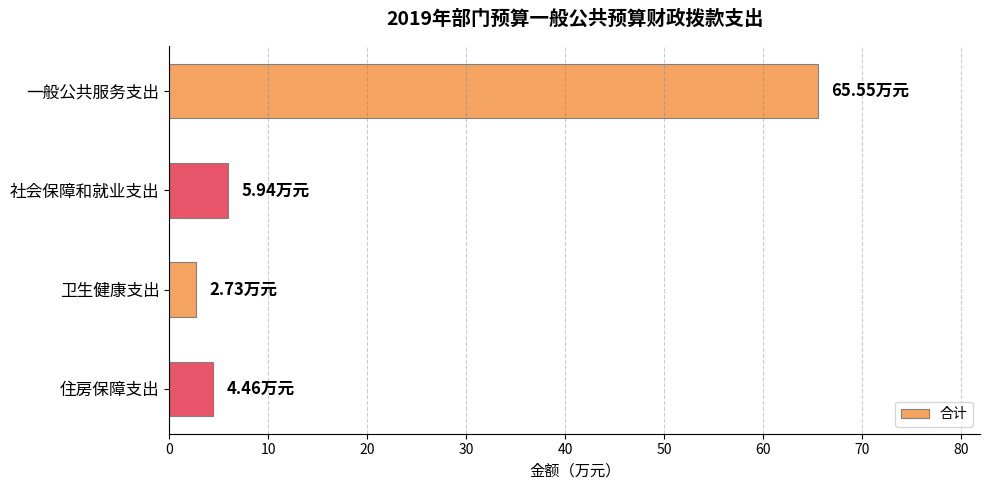

Count the number of data series in this chart.

1